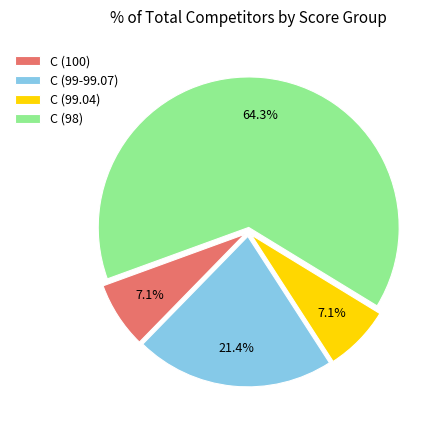

What is the largest slice in the pie chart?

C (98)